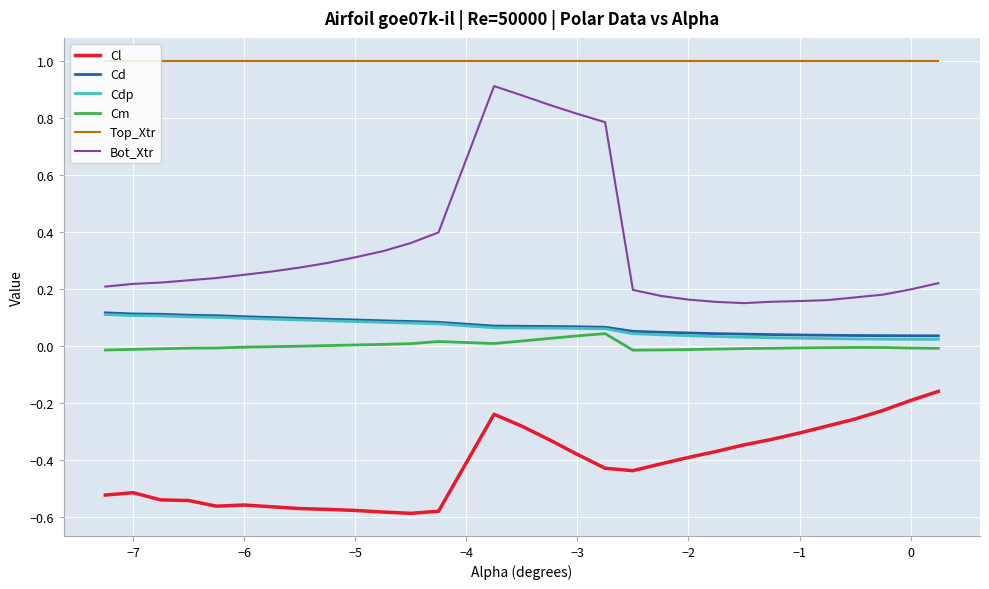

Which series has the largest total across all categories?

Top_Xtr